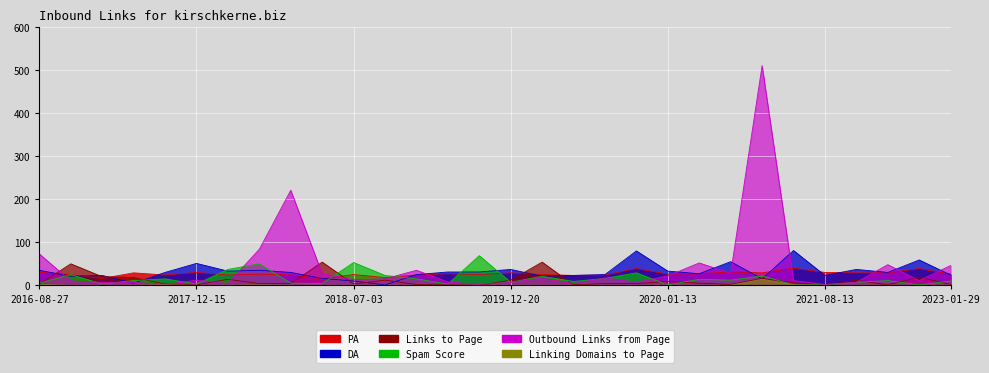

What is the maximum value shown in the chart?

511